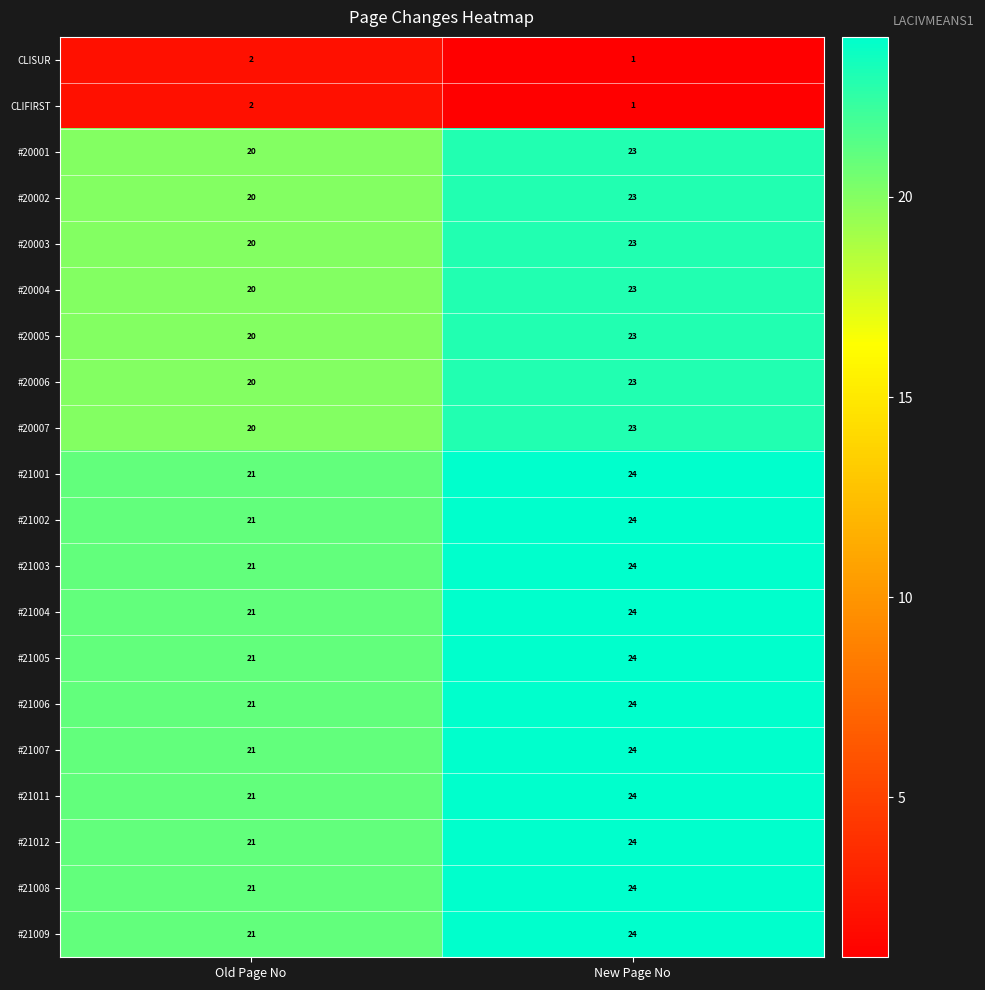

The #21009 series shows 13 at Old Page No. True or false?

False